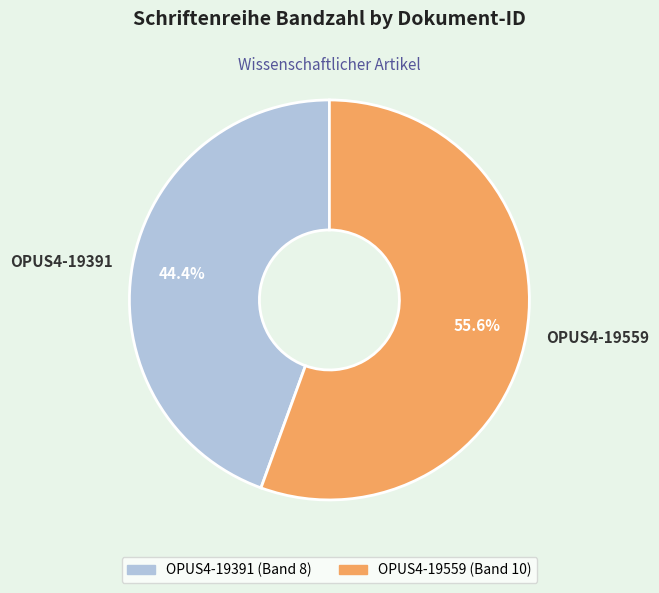

True or false: OPUS4-19391 accounts for 44% of the total.

True